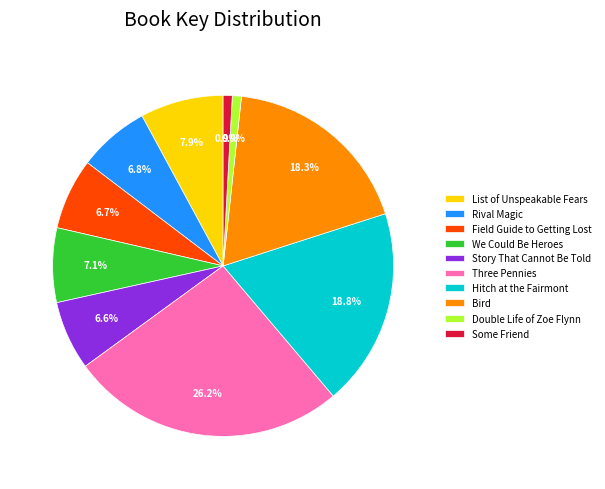

Count the number of slices in the pie.

10